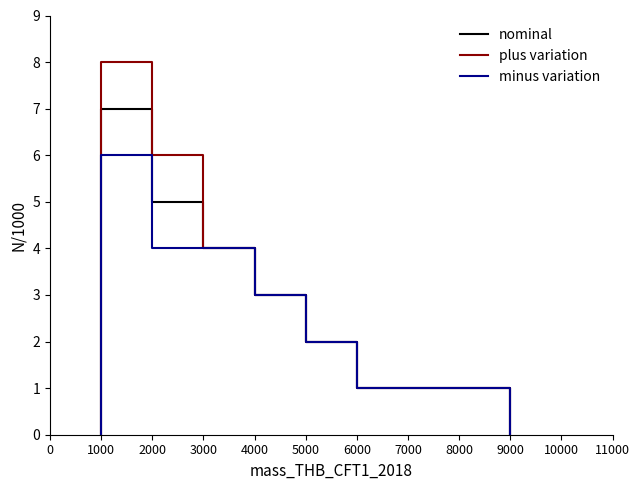

Where does the plus variation series first go above 2?

1000